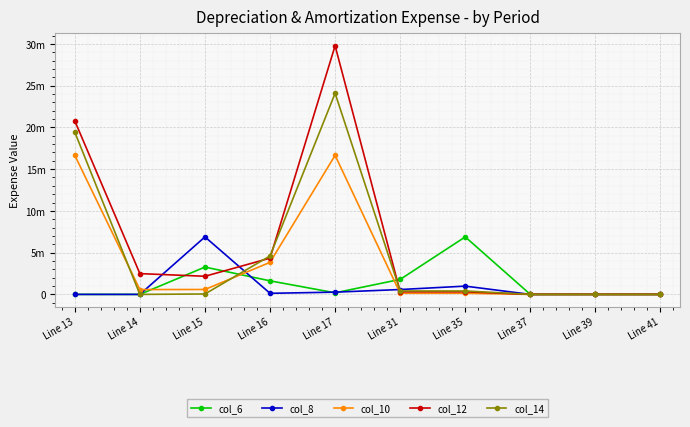

What are all the series names shown in the legend?

col_6, col_8, col_10, col_12, col_14